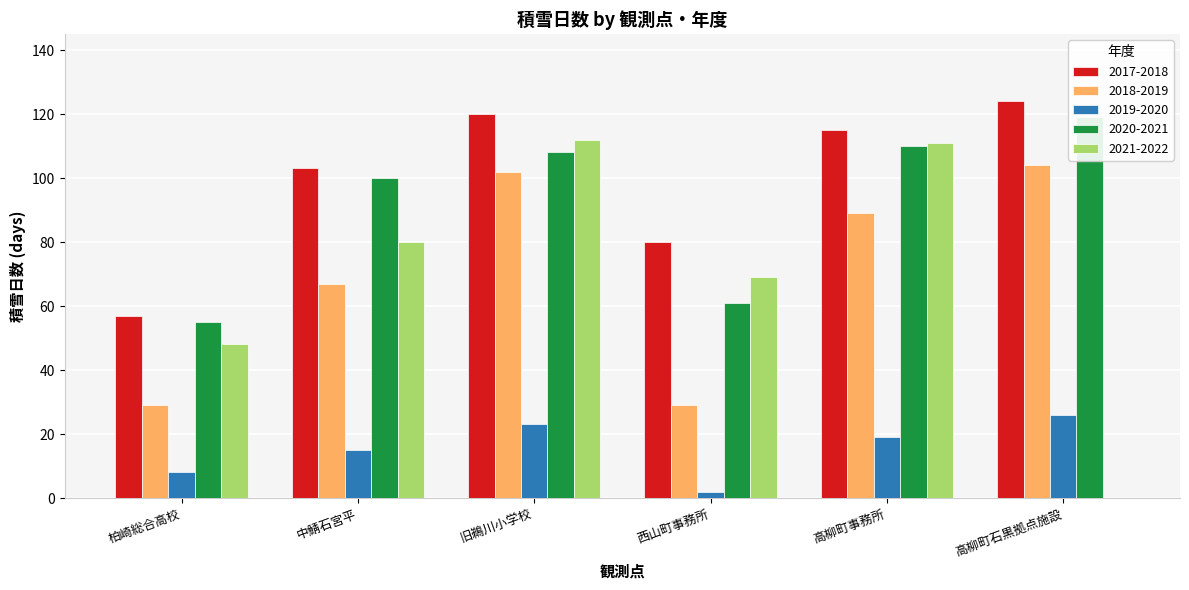

Reading right to left, extract all data points from this chart.

2017-2018: 124	115	80	120	103	57
2018-2019: 104	89	29	102	67	29
2019-2020: 26	19	2	23	15	8
2020-2021: 119	110	61	108	100	55
2021-2022: 0	111	69	112	80	48